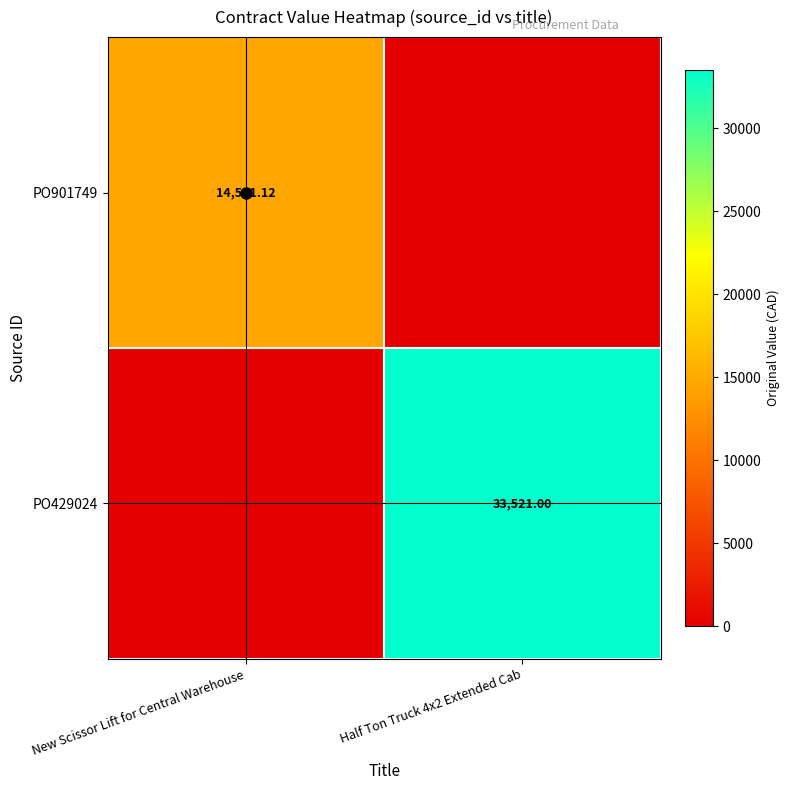

How many categories are shown in the chart?

2